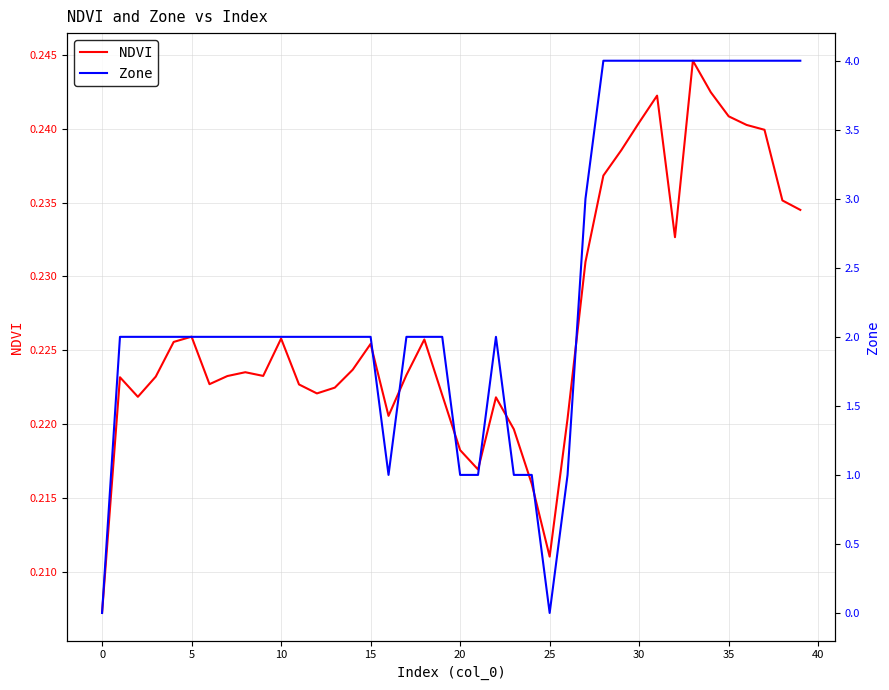

What is the label of the 34th point from the left?

33